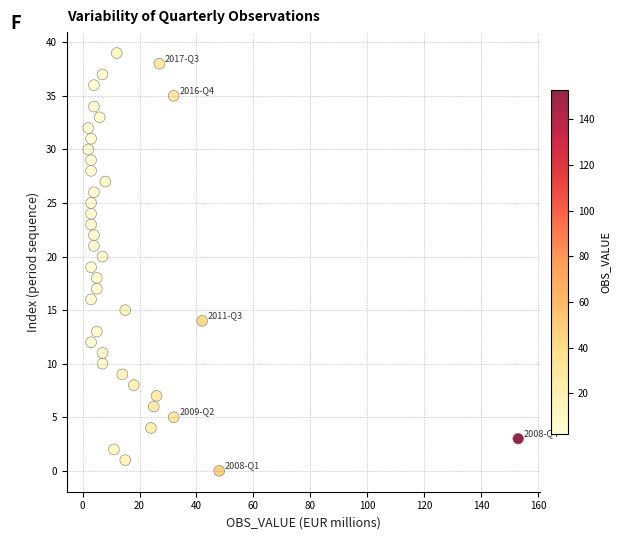

What is the range of Y values (max minus min)?

39